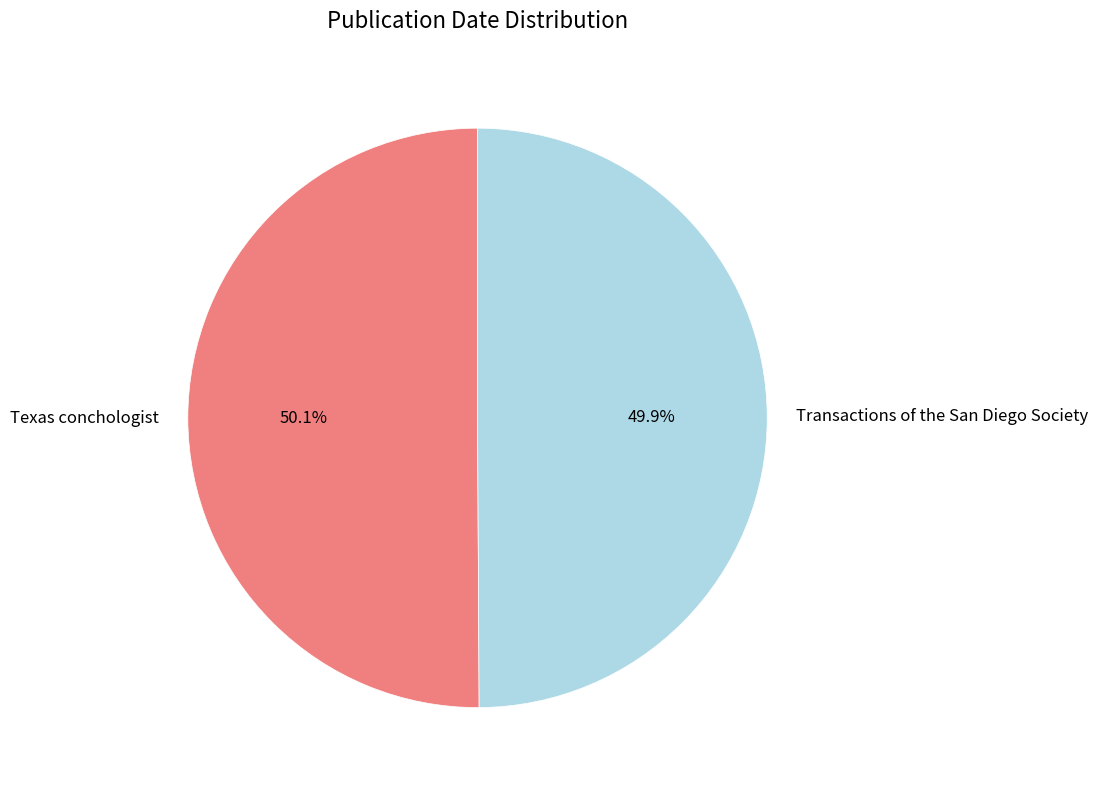

True or false: Transactions of the San Diego Society accounts for 50% of the total.

True